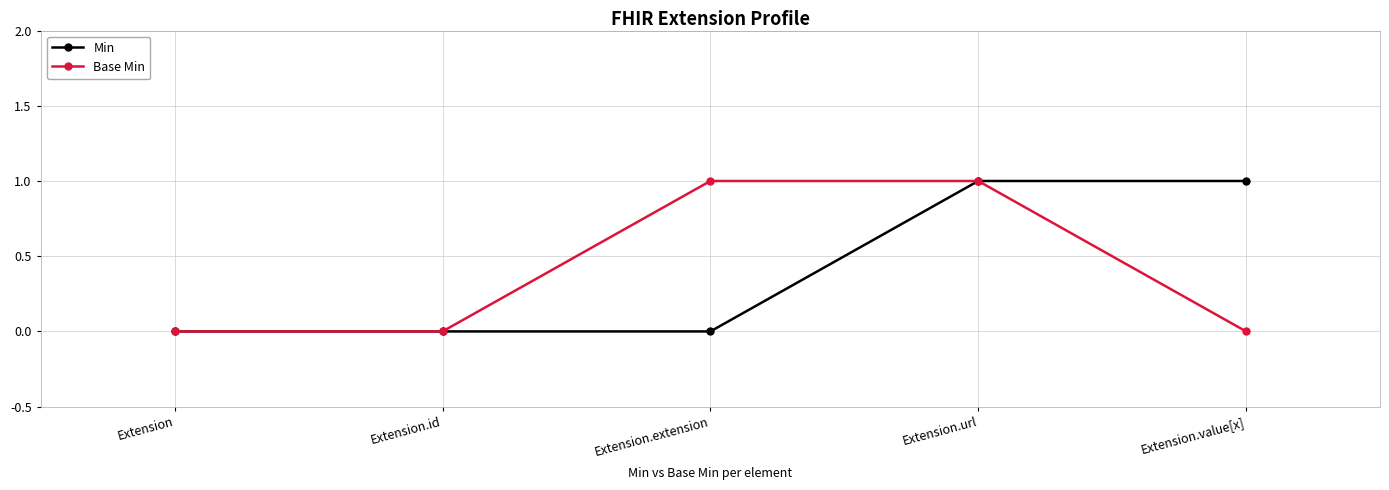

Is it true that Base Min equals -1 at Extension.id?

False